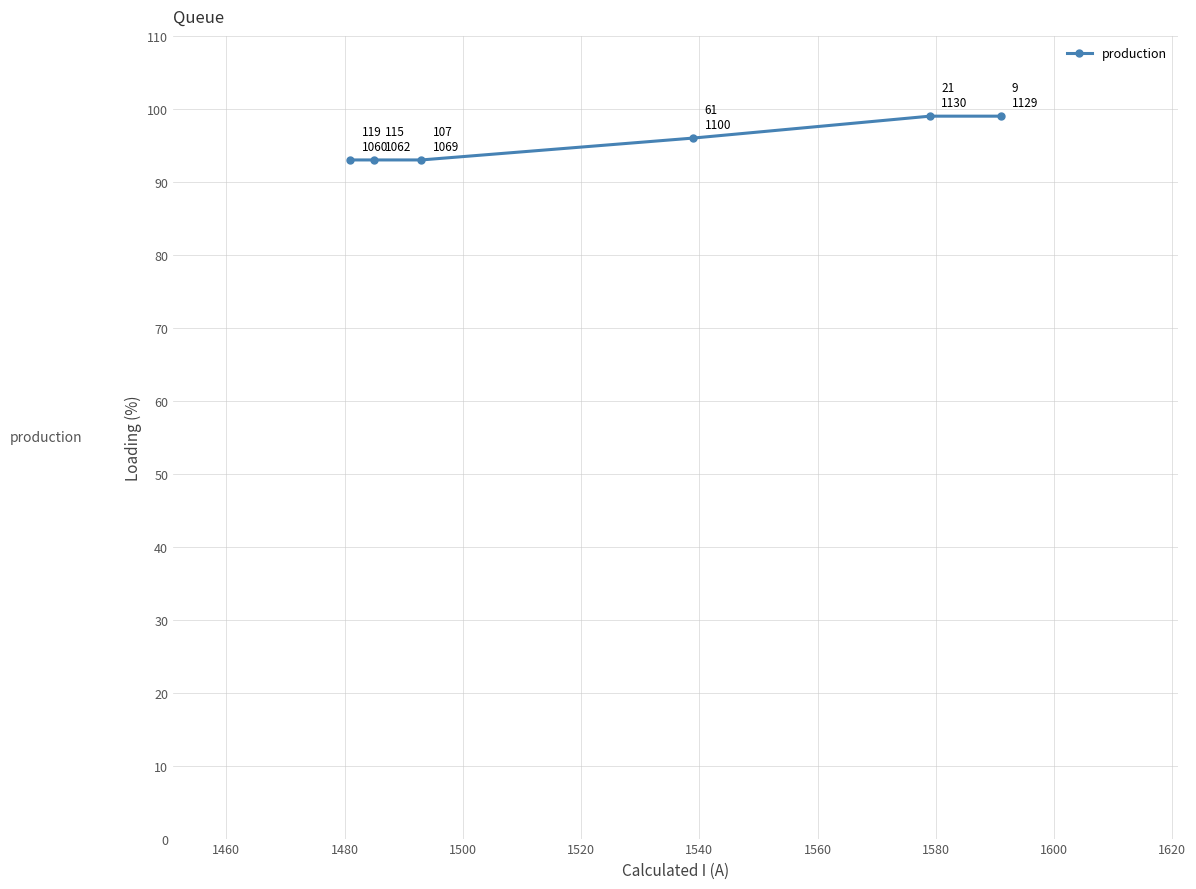

What is the value of the 4th point from the left?

96